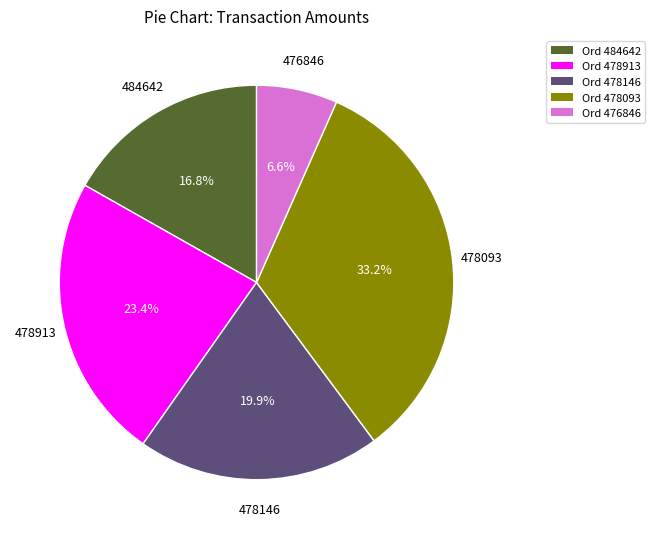

To the nearest percent, what is the difference between the largest and smallest slice percentages?

27%